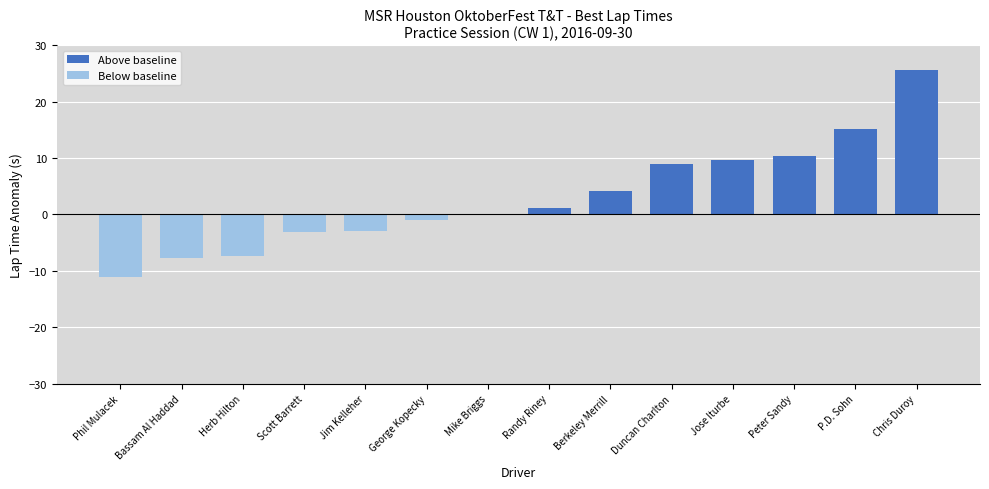

What is the sum of the values at Jim Kelleher and P.D. Sohn?

12.2